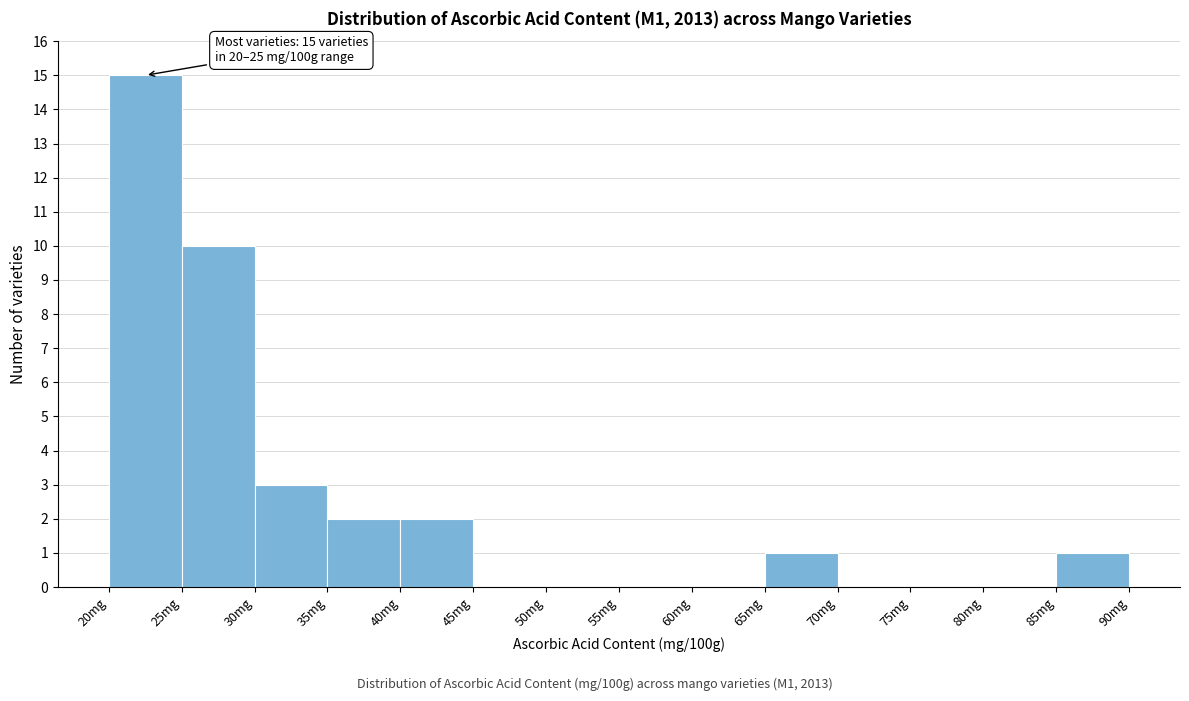

Which range on the x-axis has the tallest bar?

20 to 25